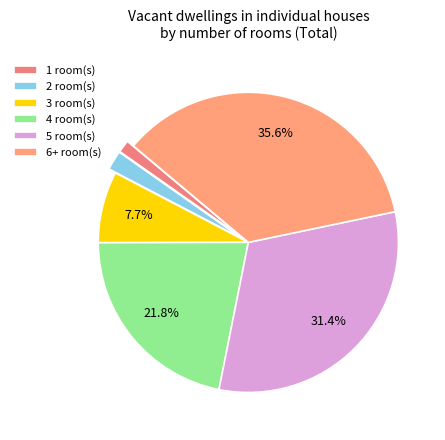

Which slice is the largest?

6+